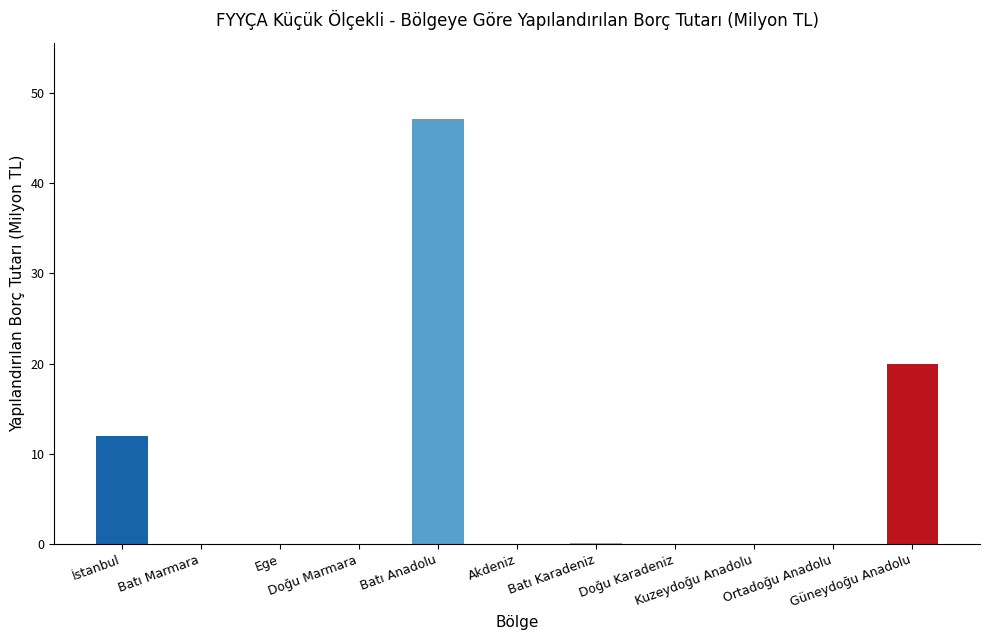

What is the maximum value shown in the chart?

47.1